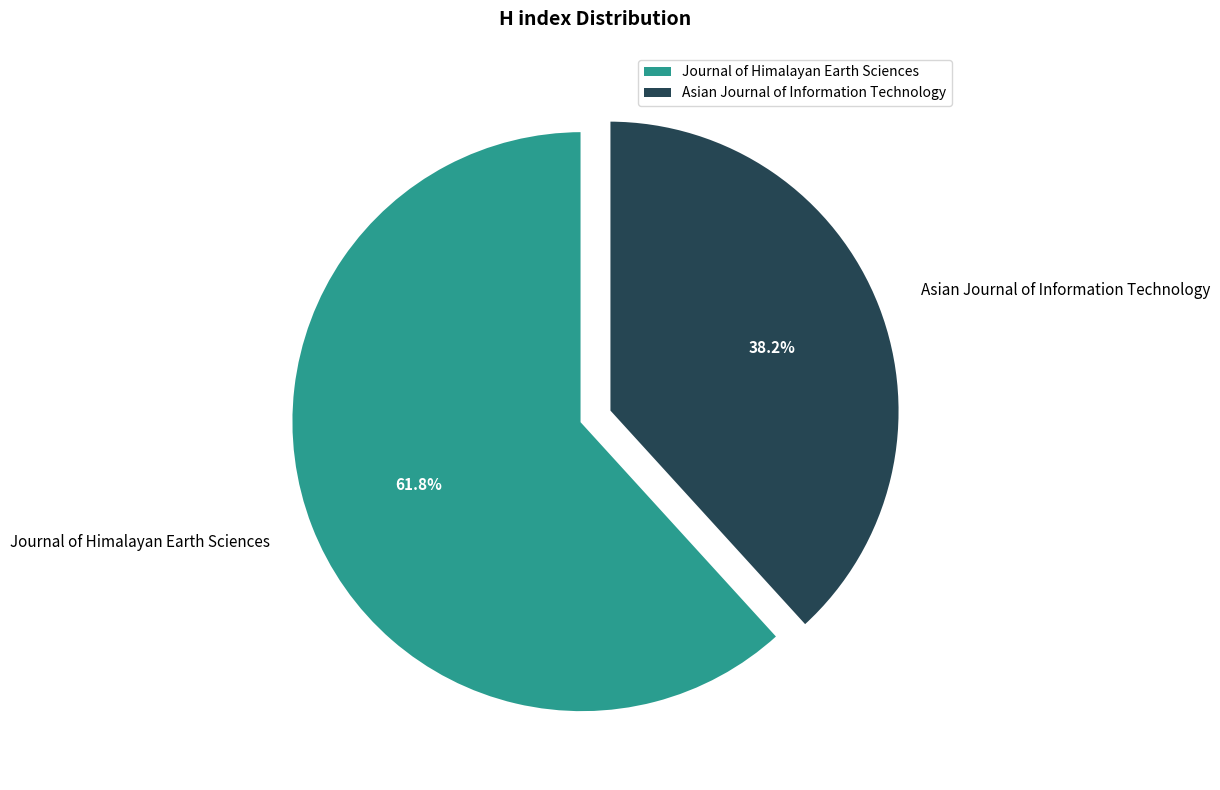

Which category has the biggest portion of the pie?

Journal of Himalayan Earth Sciences